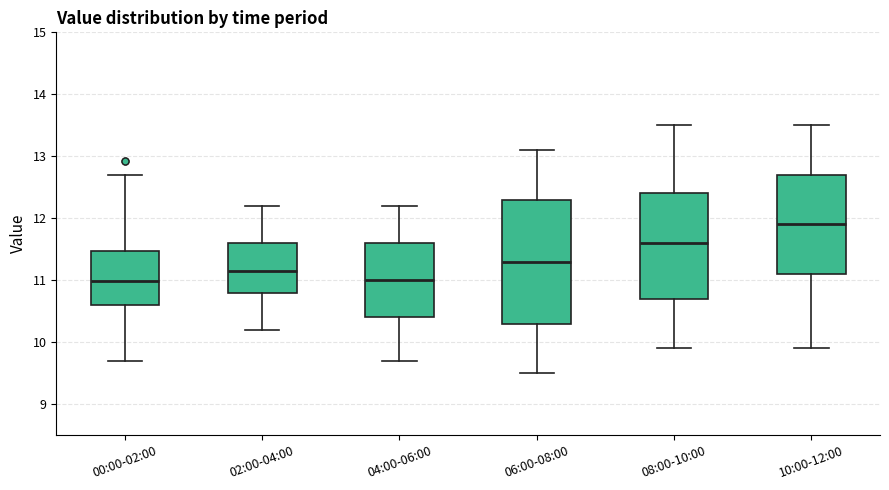

Which box is the tallest, from its lower edge to its upper edge?

06:00-08:00